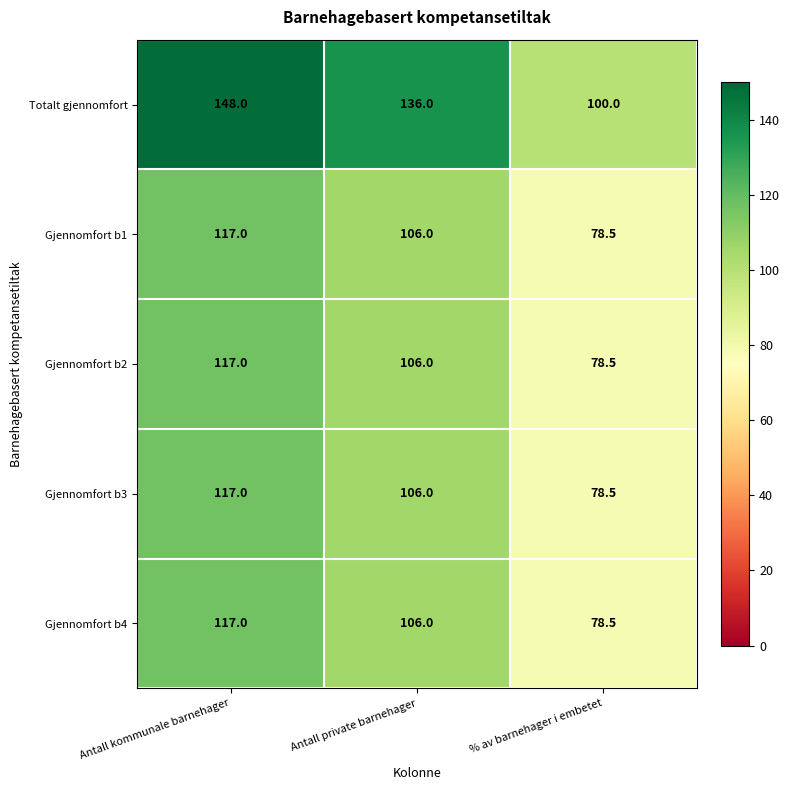

What is the difference between the Gjennomfort b3 values at % av barnehager i embetet and Antall private barnehager?

27.5